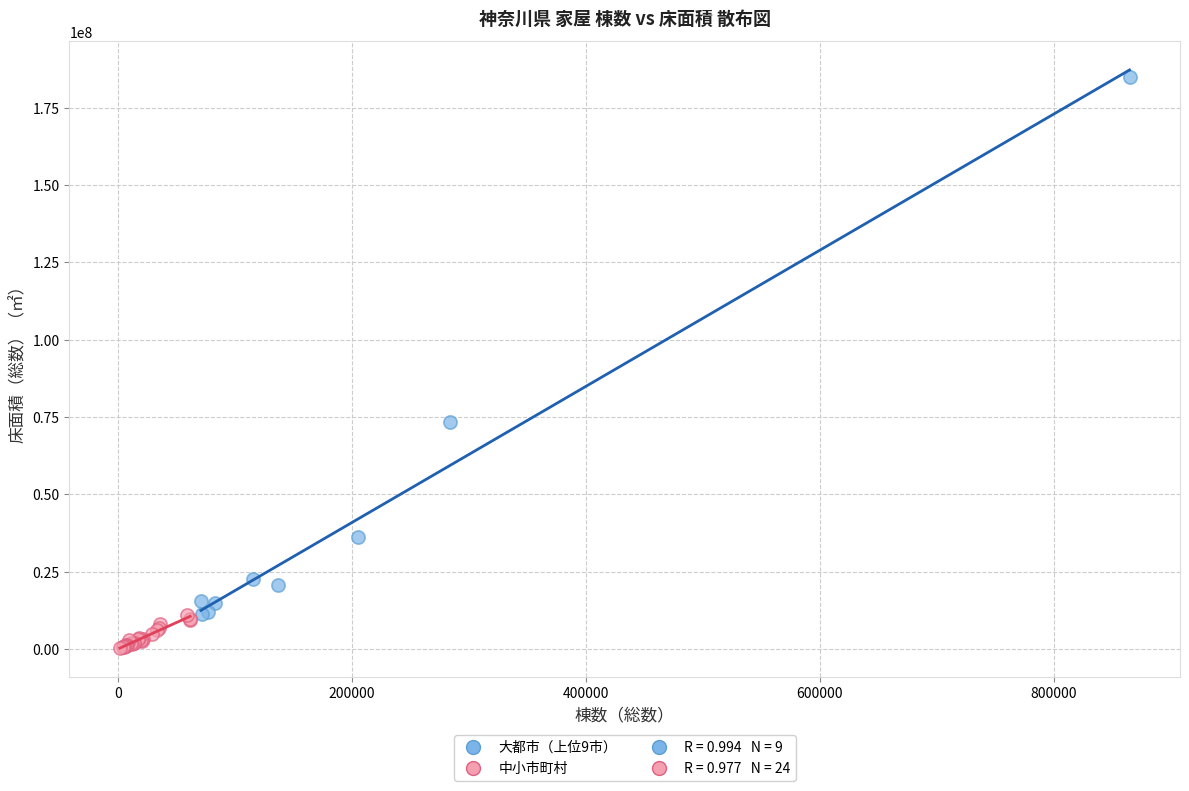

Which series reaches the maximum Y coordinate?

大都市（上位9市）